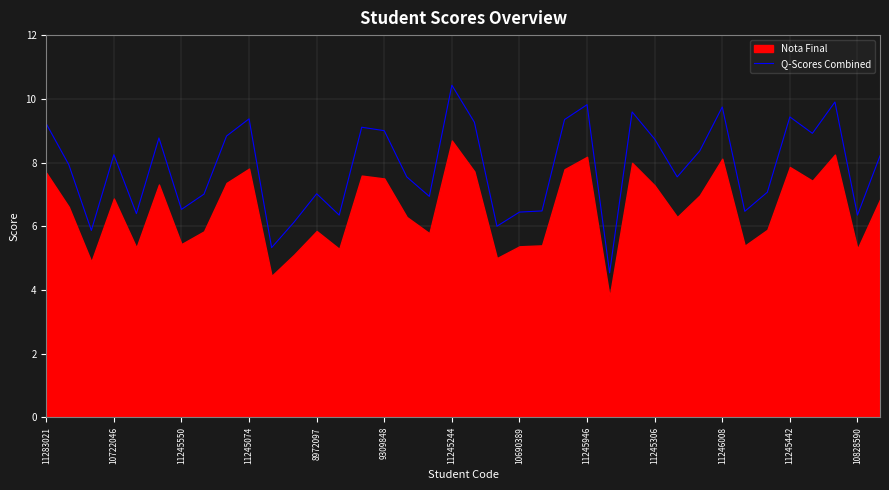

Is it true that Q-Scores Combined equals 8.7 at 11245306?

True